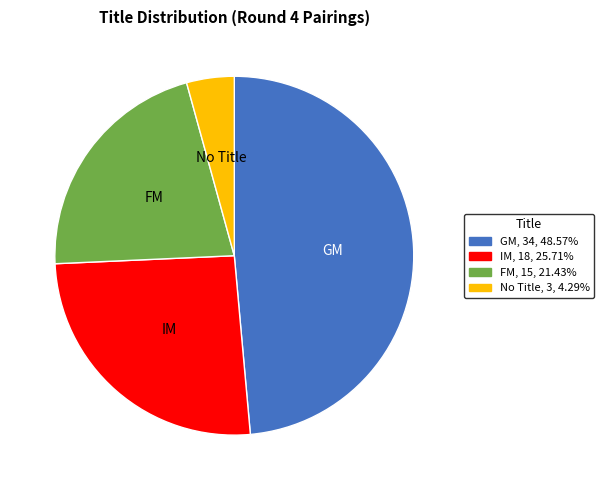

How many segments does this pie chart have?

4